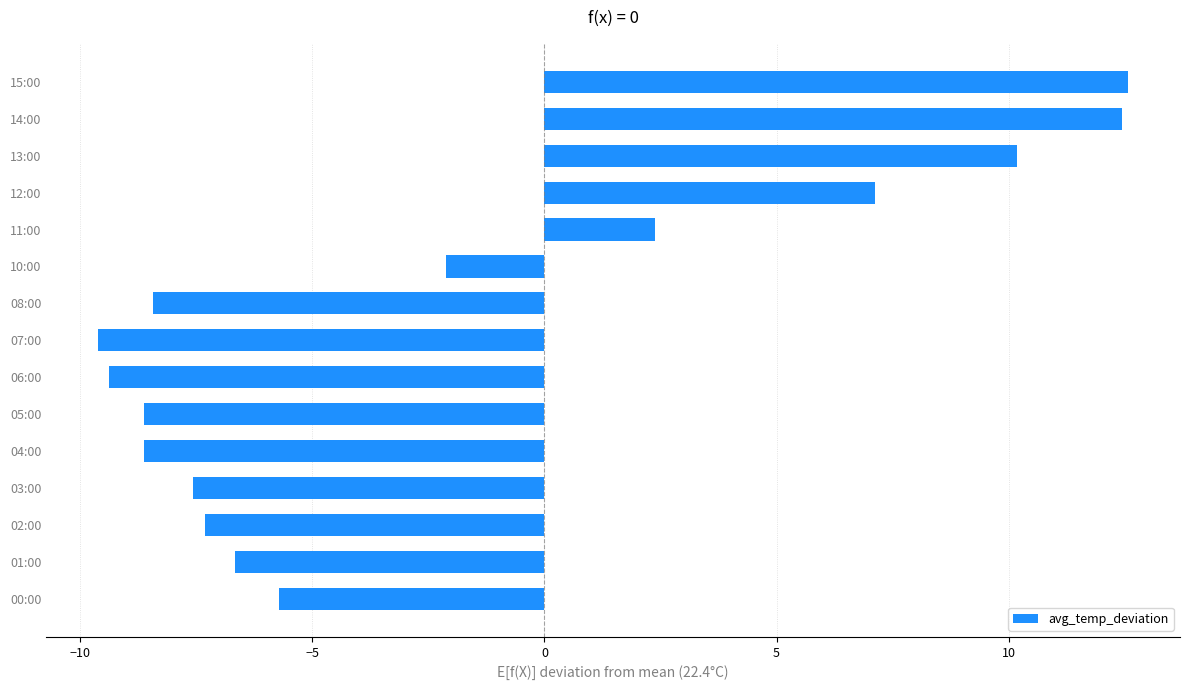

What is the difference between the maximum and minimum values?

22.2